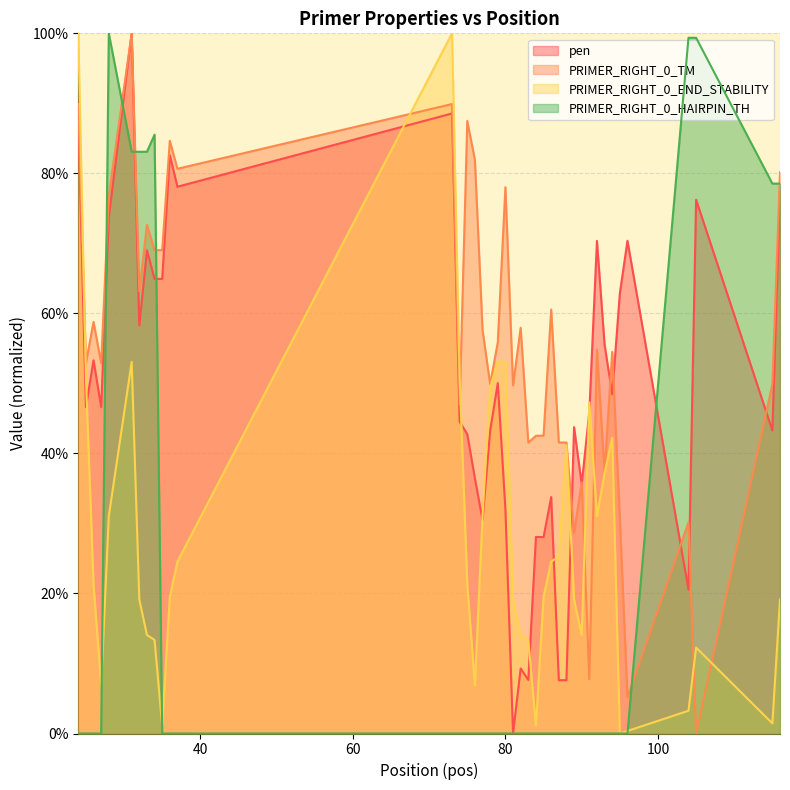

What is the sum of the pen values at 27 and 28?

1.2